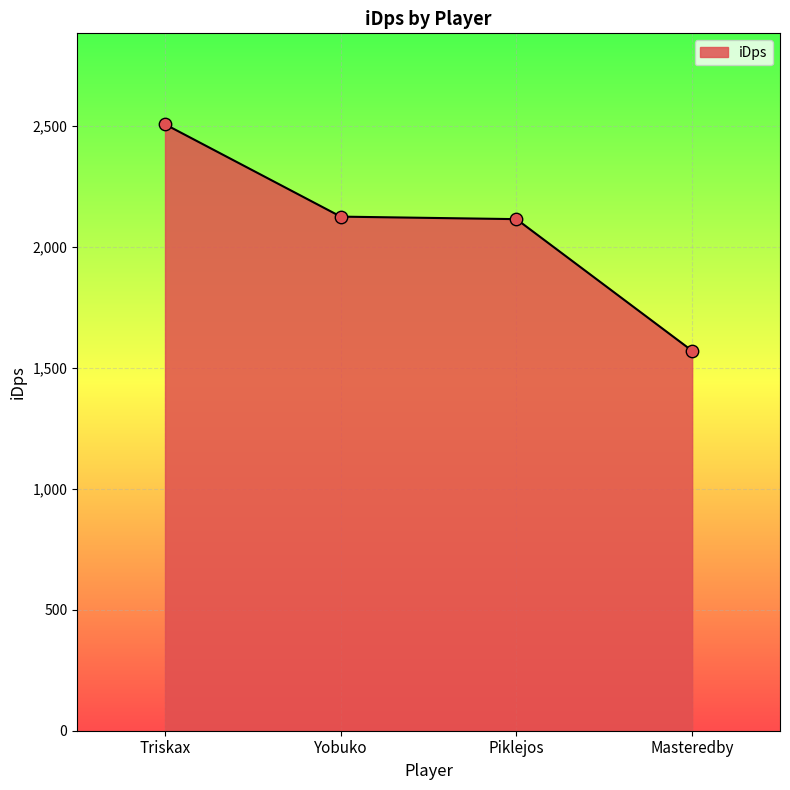

What is the change in value from Triskax to Yobuko?

-381.8